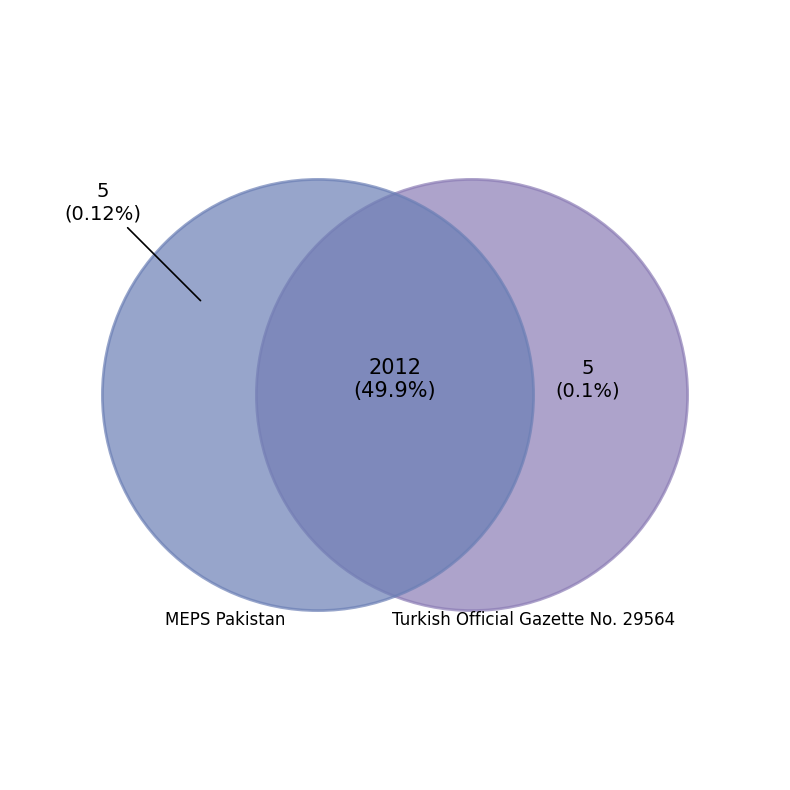

What portion of the pie excludes Turkish Official Gazette No. 29564 - Turkey - Televisions?

50.1%